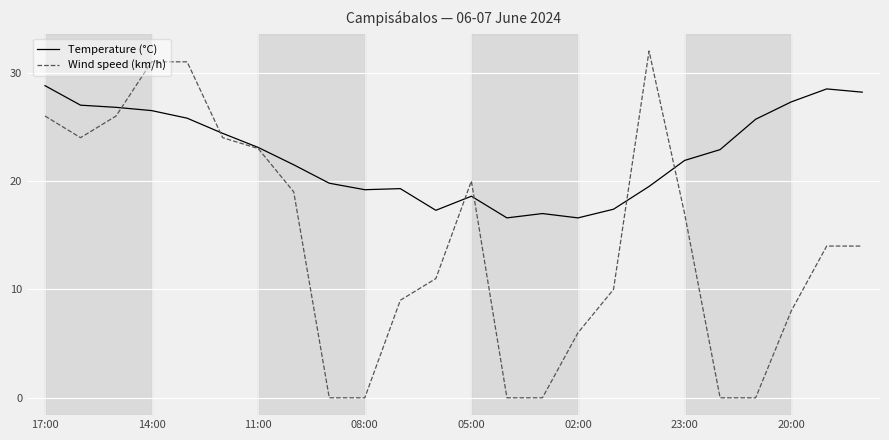

How many lines are shown in the chart?

2